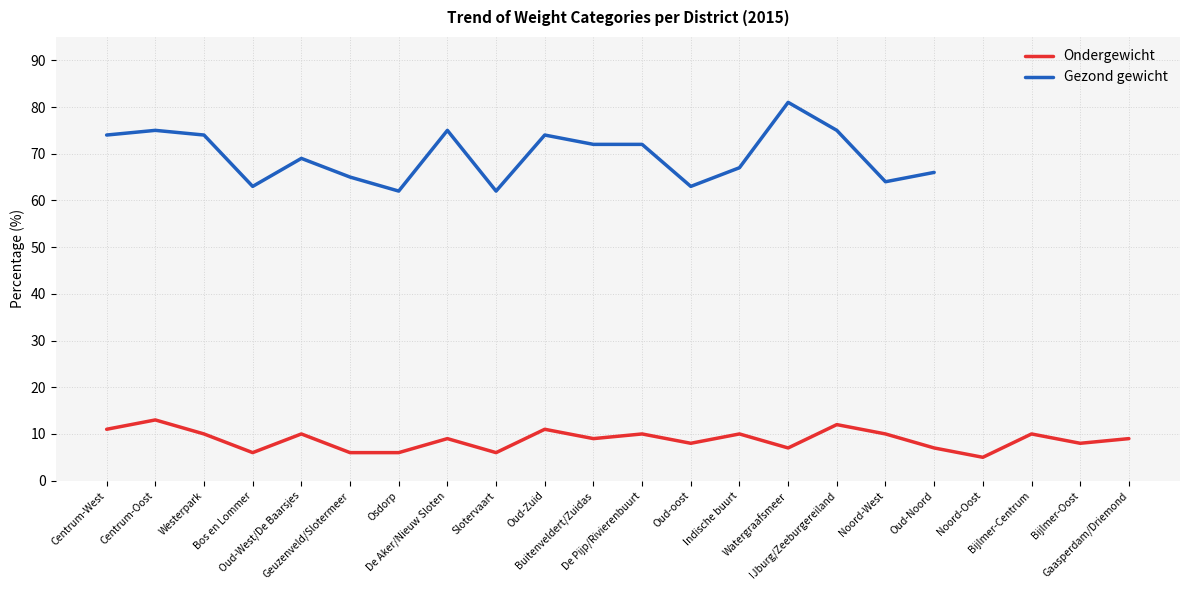

Reading left to right, transcribe all the data shown in this chart.

Centrum-West=11	Centrum-Oost=13	Westerpark=10	Bos en Lommer=6	Oud-West/De Baarsjes=10	Geuzenveld/Slotermeer=6	Osdorp=6	De Aker/Nieuw Sloten=9	Slotervaart=6	Oud-Zuid=11	Buitenveldert/Zuidas=9	De Pijp/Rivierenbuurt=10	Oud-oost=8	Indische buurt=10	Watergraafsmeer=7	IJburg/Zeeburgereiland=12	Noord-West=10	Oud-Noord=7	Noord-Oost=5	Bijlmer-Centrum=10	Bijlmer-Oost=8	Gaasperdam/Driemond=9